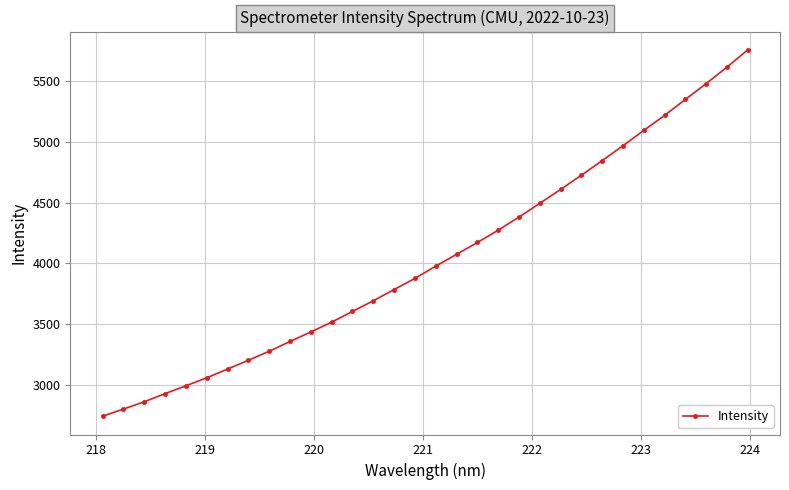

What is the smallest value displayed?

2744.1